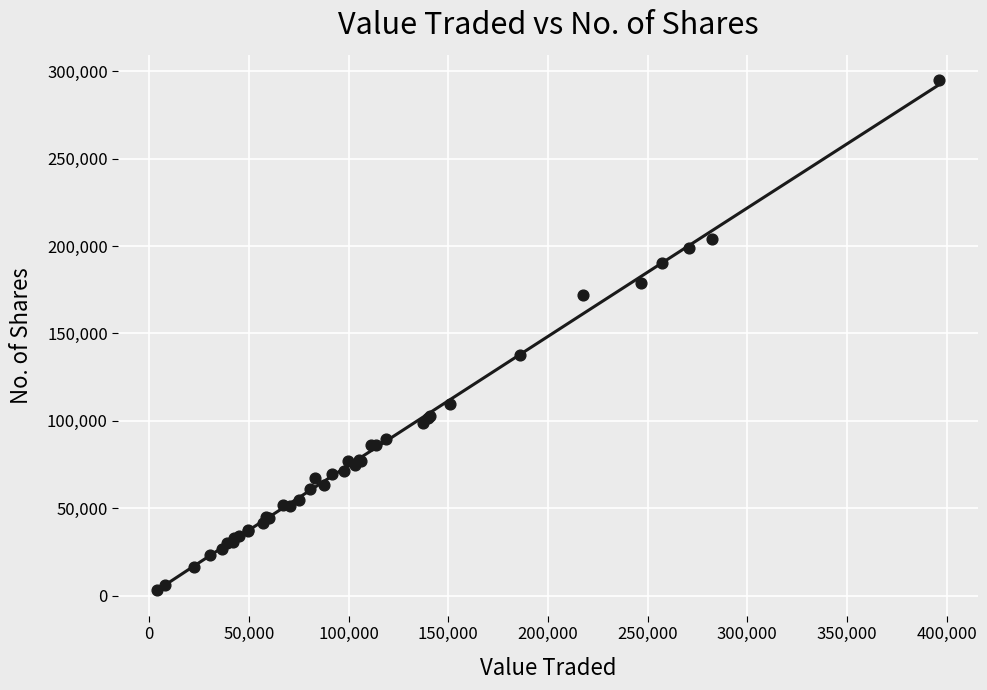

What Y value in the scatter plot is closest to 148978?

137407